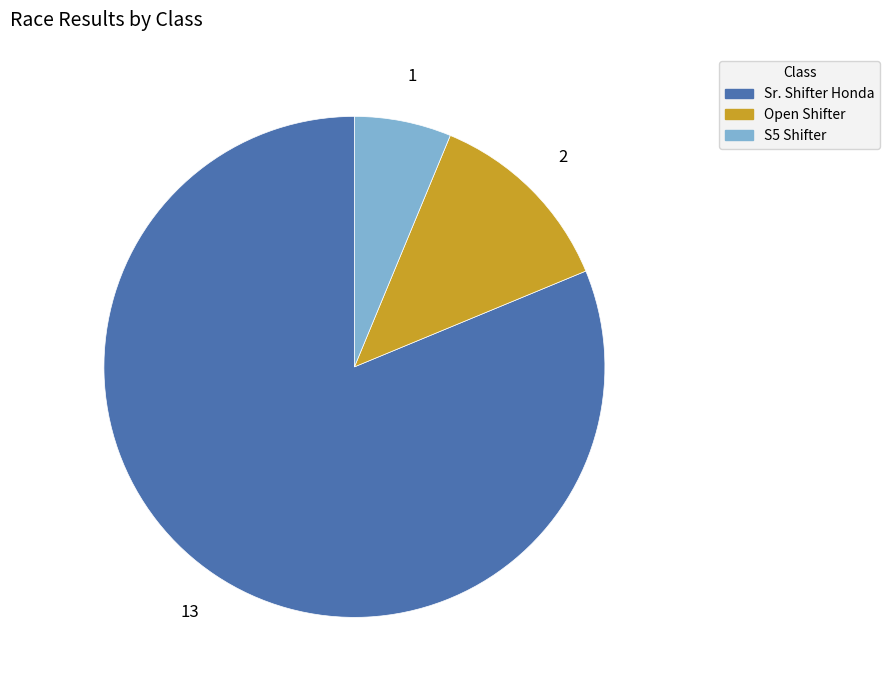

Rank the categories by value from highest to lowest.

Sr. Shifter Honda, Open Shifter, S5 Shifter